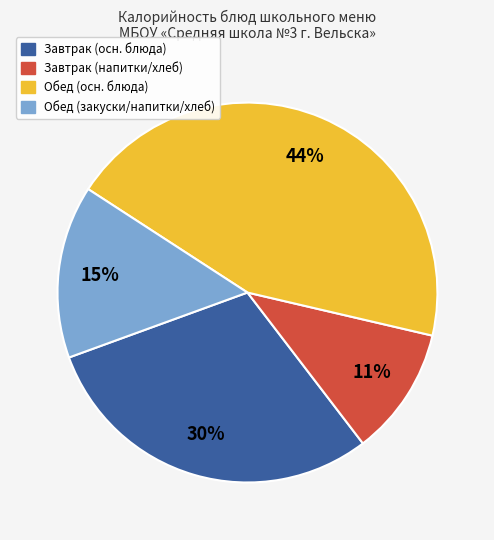

Is there any slice that represents more than half of the pie?

No